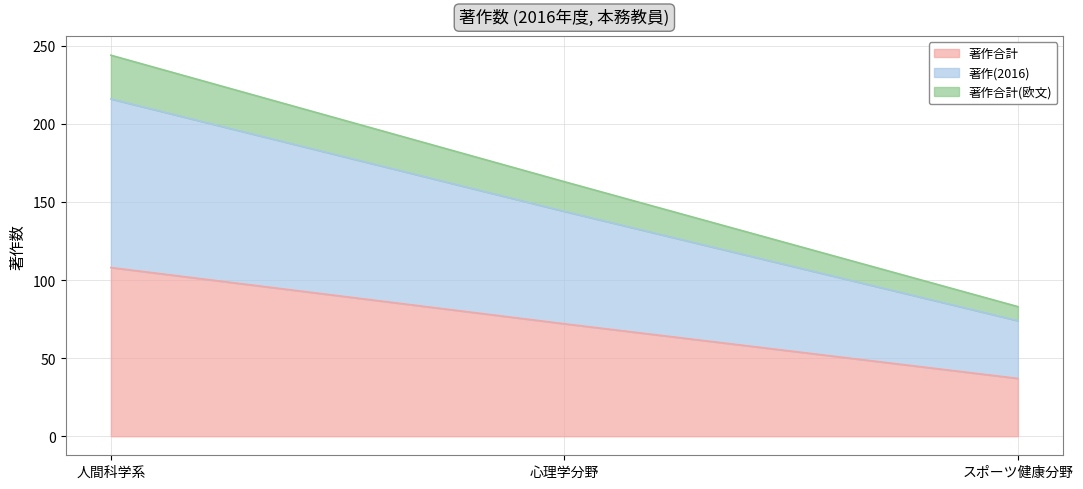

What is the difference between the maximum and minimum values in the 著作(2016) series?

142